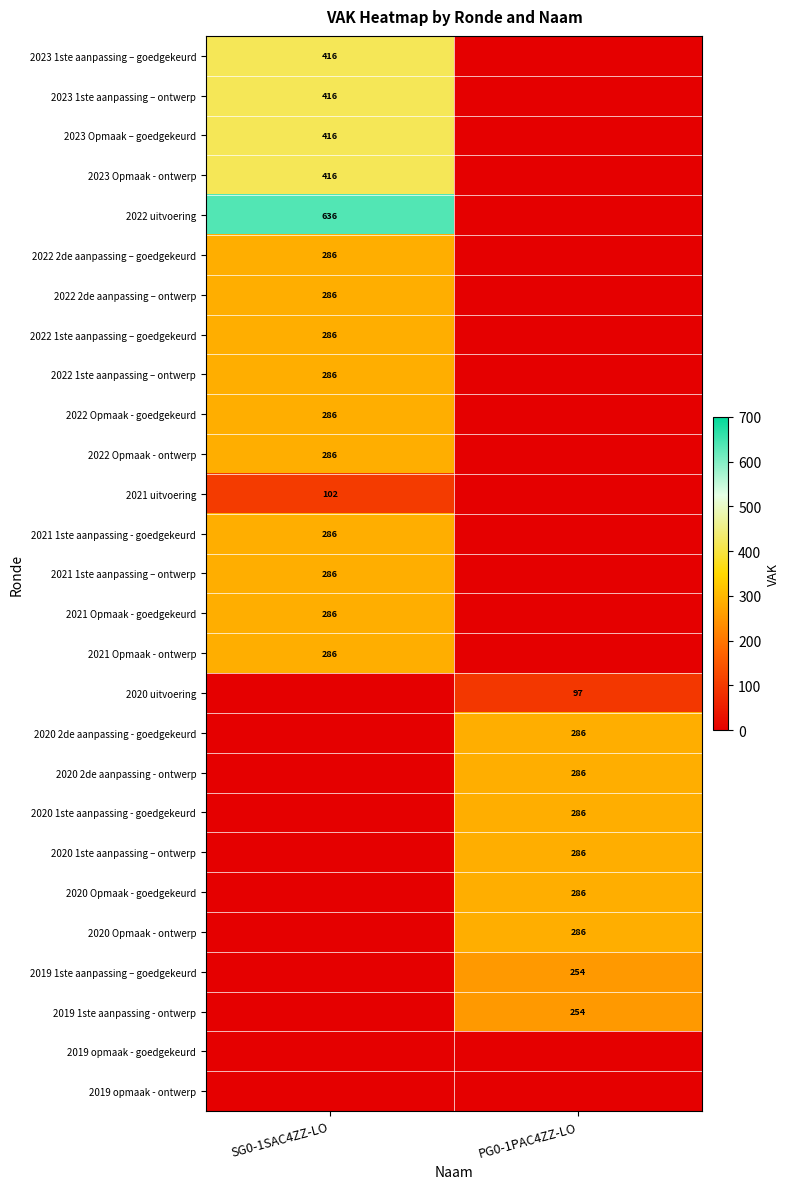

Which has a higher value, SG0-1SAC4ZZ-LO or PG0-1PAC4ZZ-LO?

SG0-1SAC4ZZ-LO